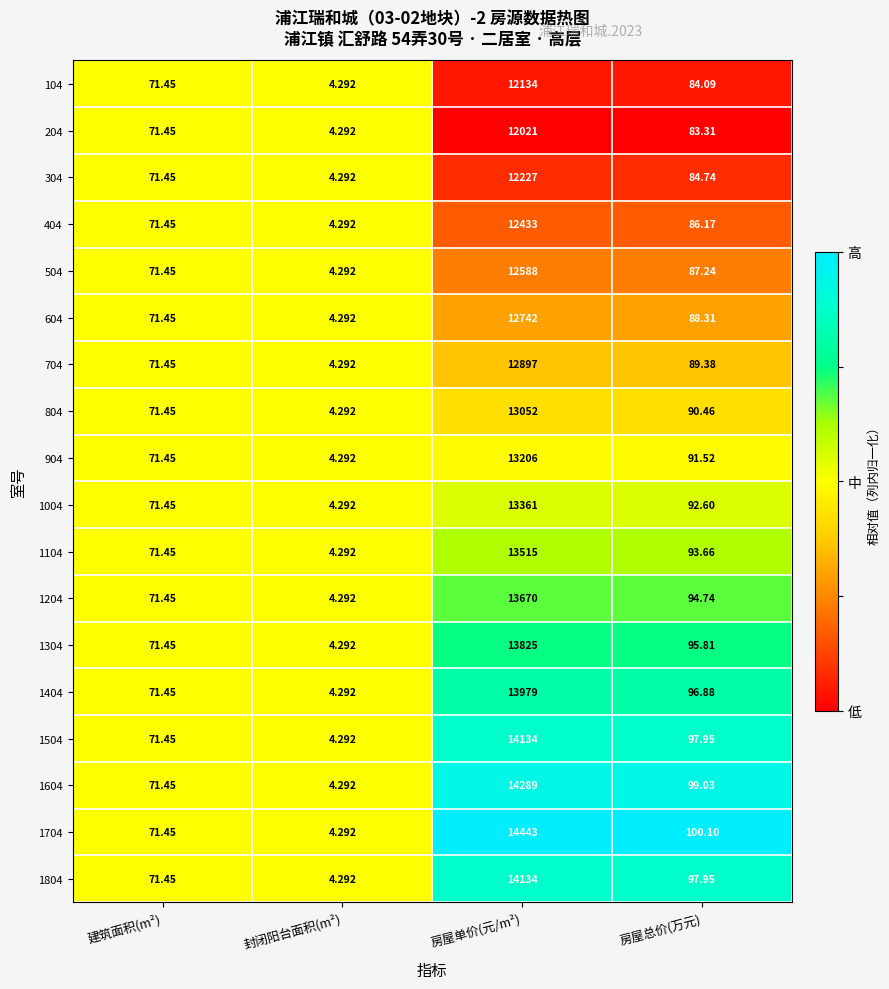

Which category has the lowest value across all series?

封闭阳台面积(m²)